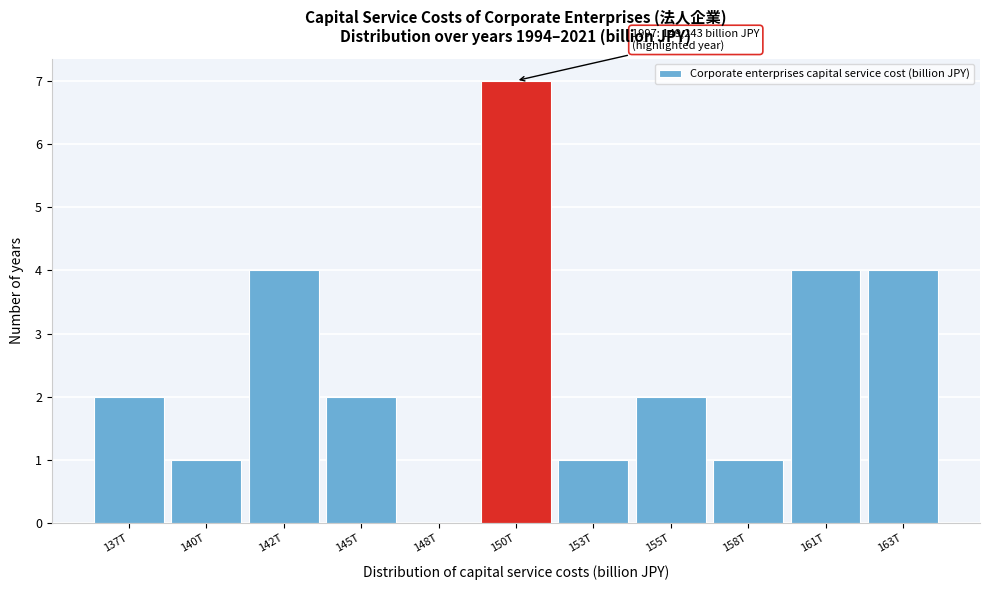

Reading right to left, extract all data points from this chart.

163T=4	161T=4	158T=1	155T=2	153T=1	150T=7	148T=0	145T=2	142T=4	140T=1	137T=2